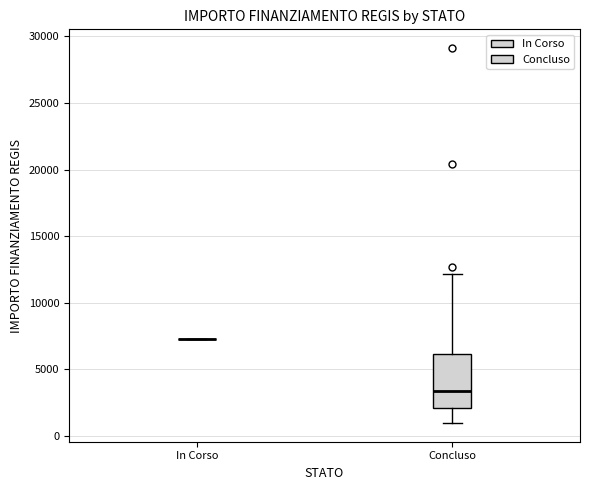

Reading left to right, read every box against the y-axis: the position of its median line, the range the box covers, and the ends of its whiskers. The values are not printed on the chart, so give them approximately, as read against the axis.

In Corso: box collapsed to a line at 7500, whiskers 7500 to 7500
Concluso: median 3500, box 2000 to 6000, whiskers 1000 to 12000